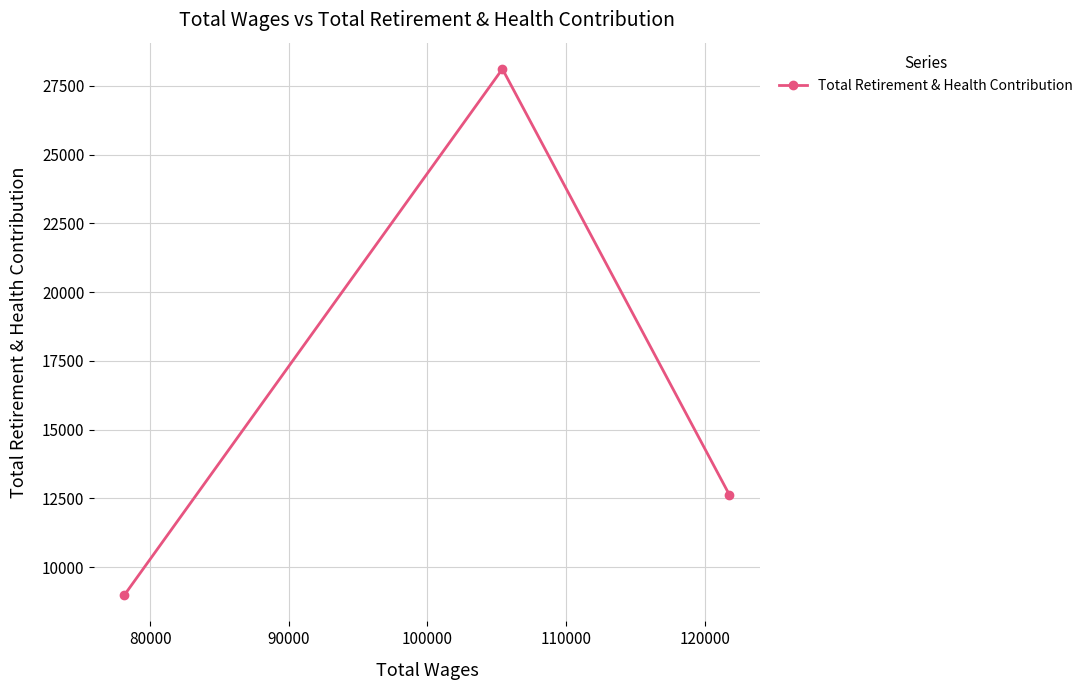

What is the average value?

16577